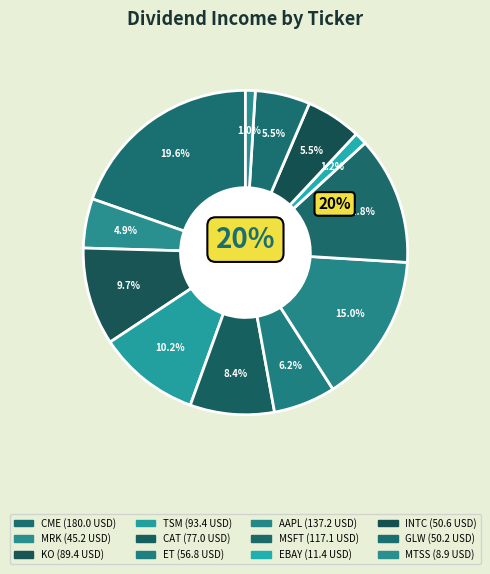

What is the smallest slice in the pie chart?

MTSS